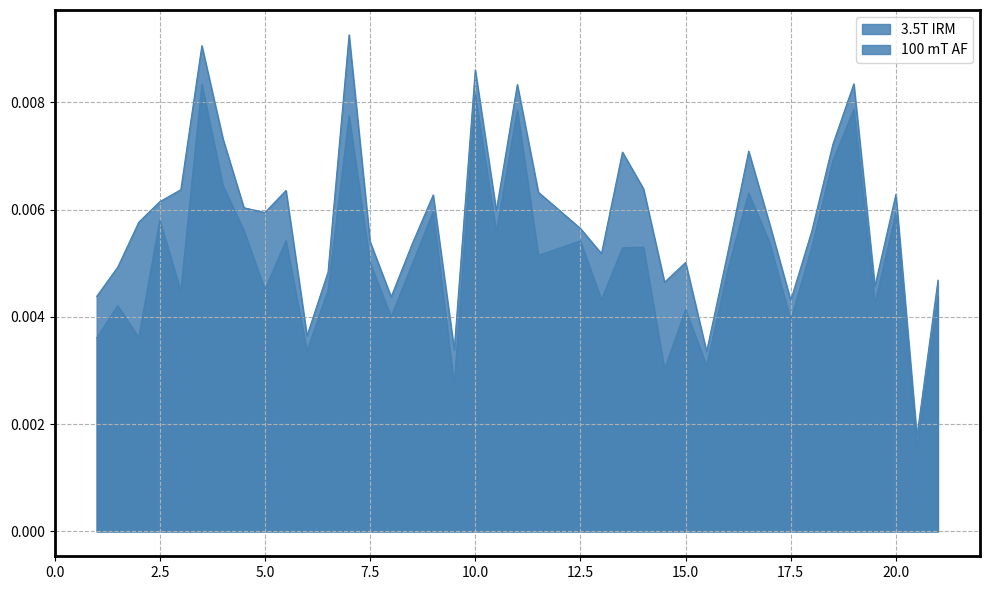

At how many categories does at least one series exceed 0?

40